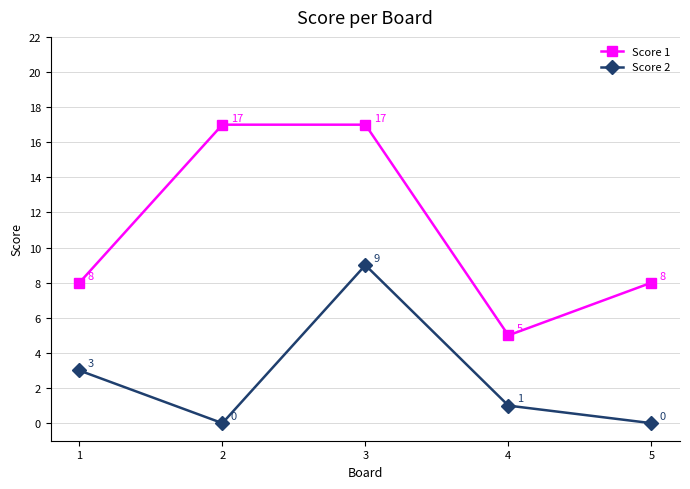

At which category is the sum across all series the highest?

3